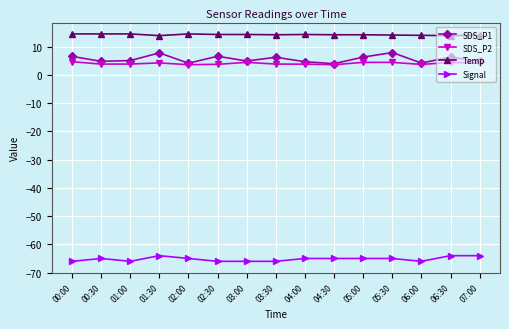

What is the value of the SDS_P2 point at the 6th from the left?

3.8